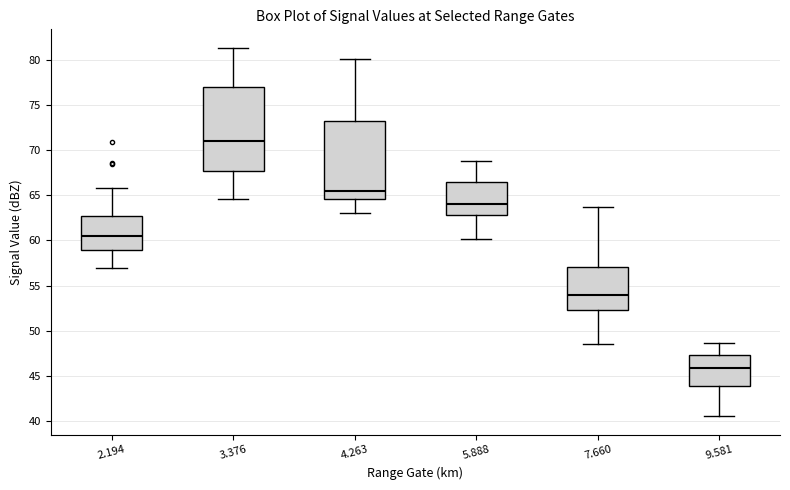

Where is the upper edge of the box at x = 4.263 on the y-axis? The values are not printed on the chart, so give them approximately, as read against the axis.

73.5